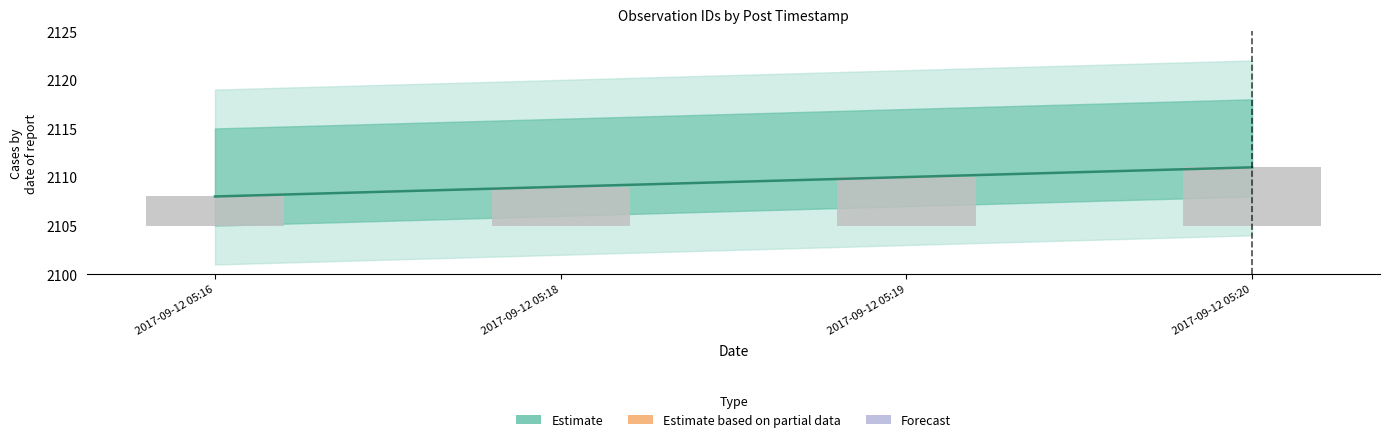

Which has a higher value, 2017-09-12 05:19 or 2017-09-12 05:16?

2017-09-12 05:19